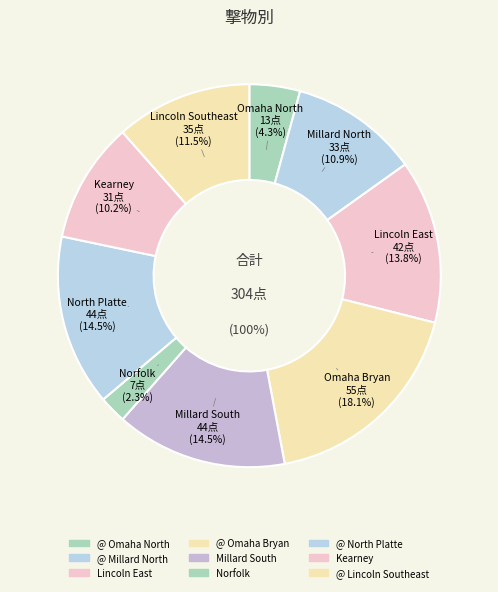

What is the change in value from Millard South to Kearney?

-13